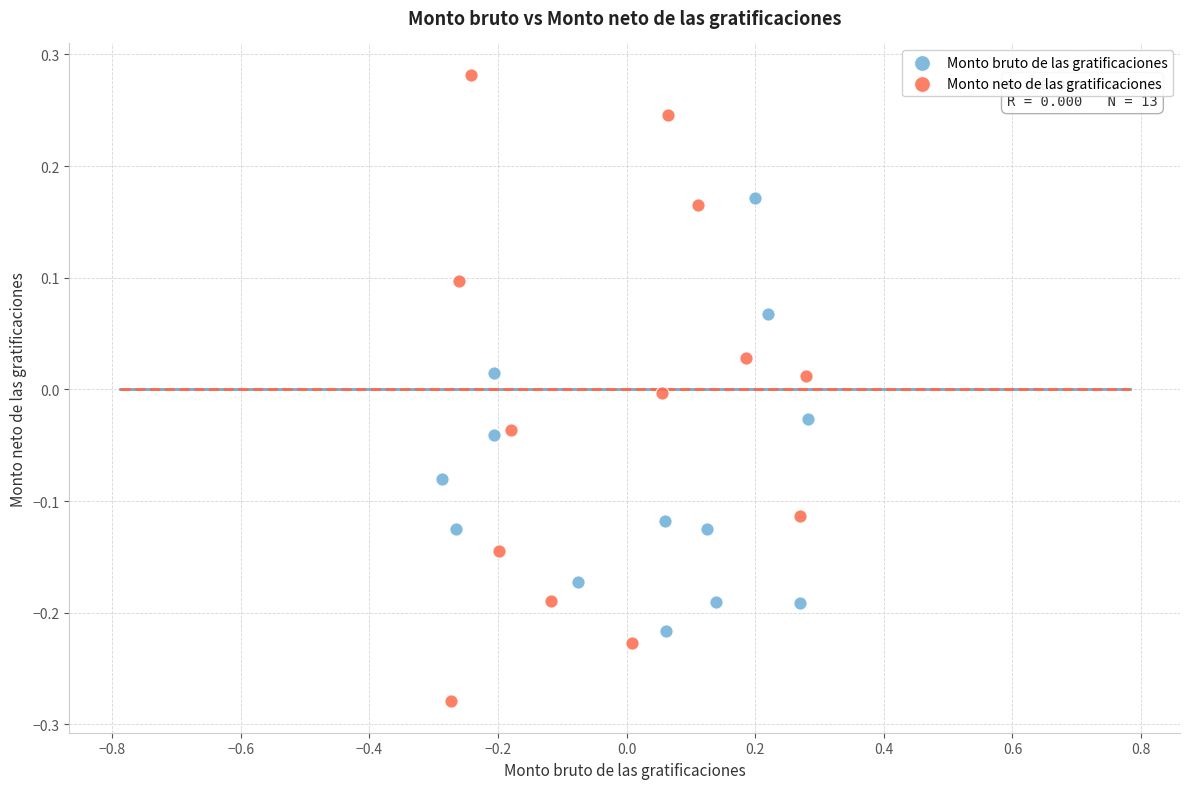

What are all the series names shown in the legend?

Monto bruto de las gratificaciones, Monto neto de las gratificaciones